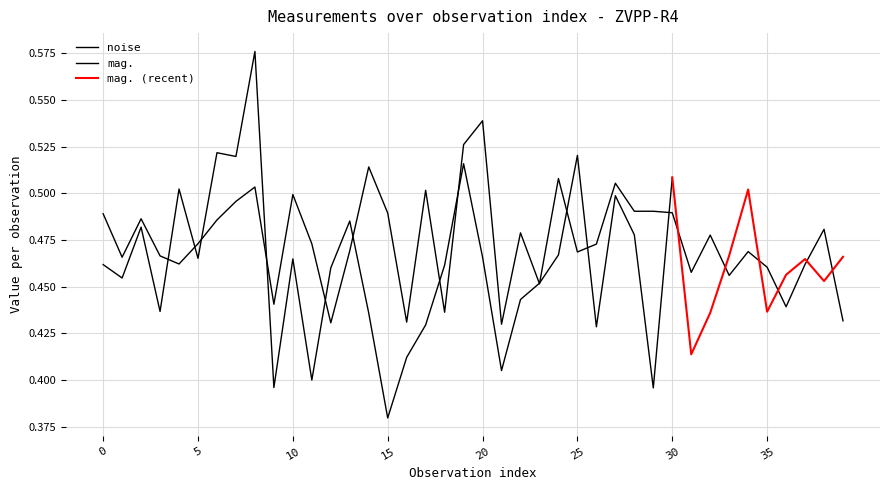

What is the average value?

0.5